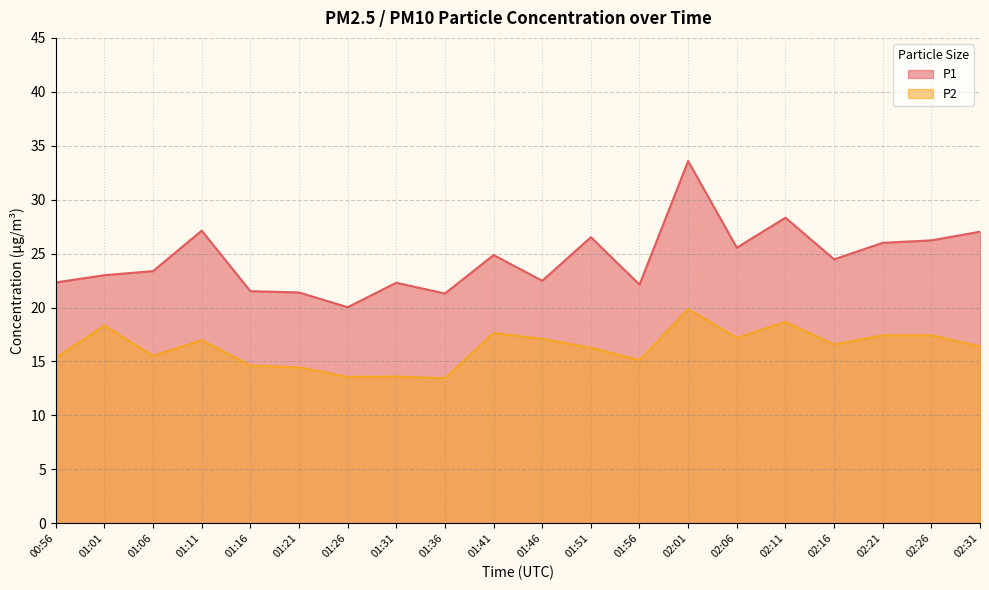

What is the total value across all series at 01:06?

38.9